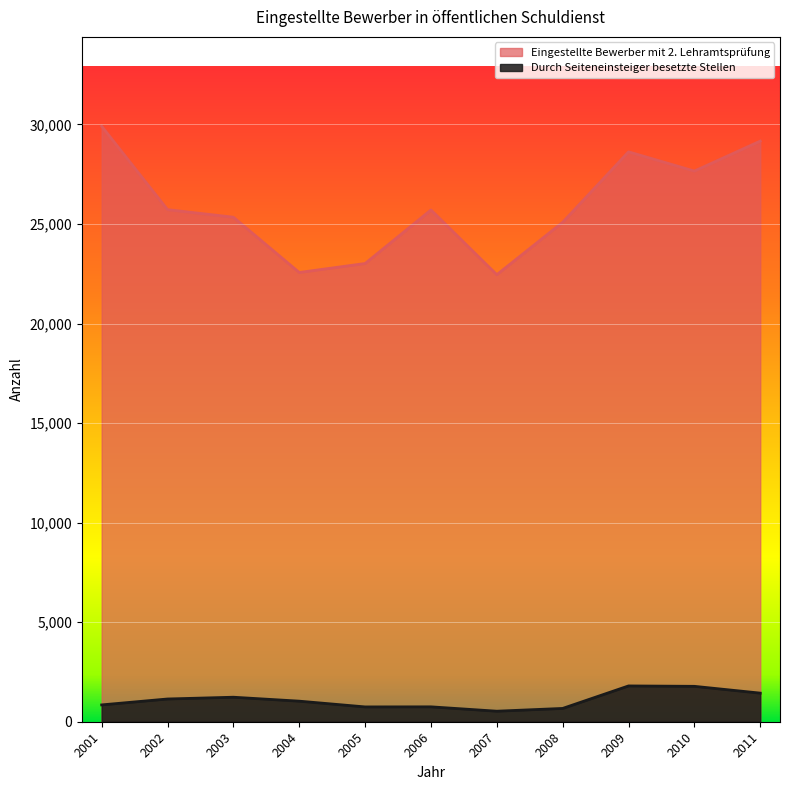

What is the sum of the Eingestellte Bewerber mit 2. Lehramtsprüfung values at 2009 and 2002?

54345